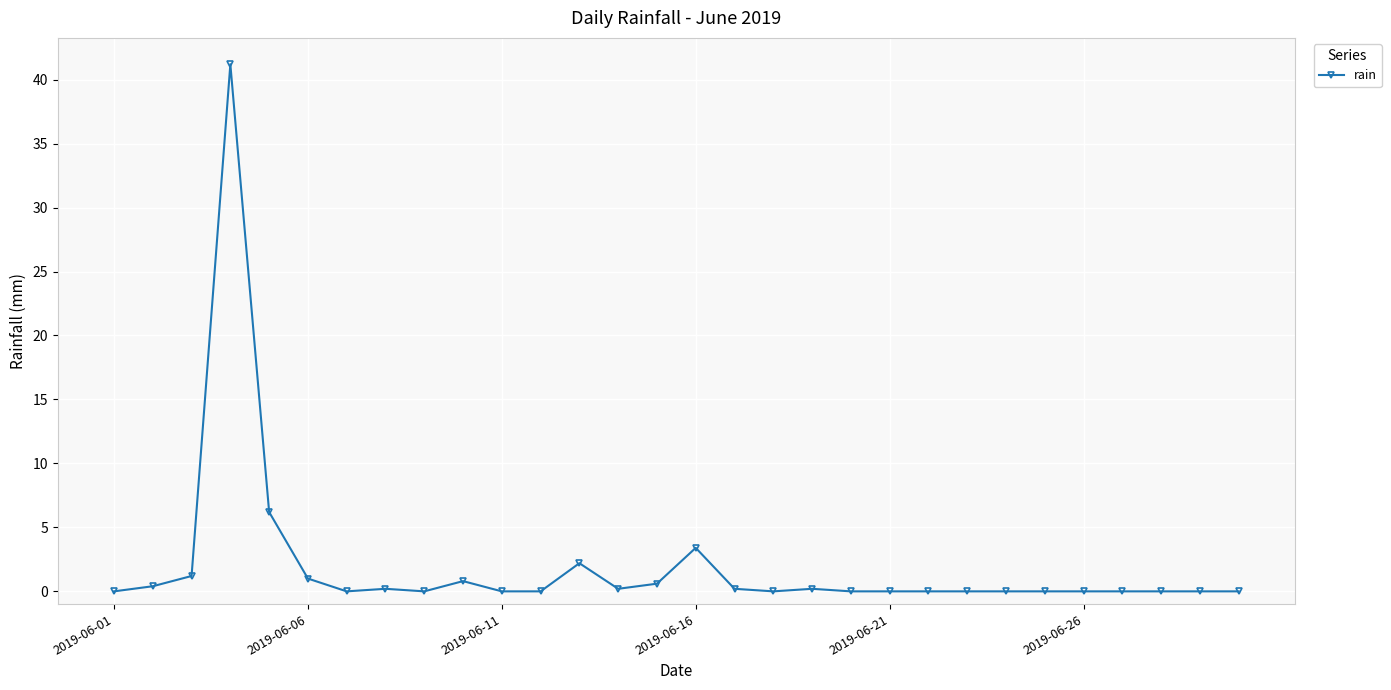

What is the greatest value displayed?

41.2